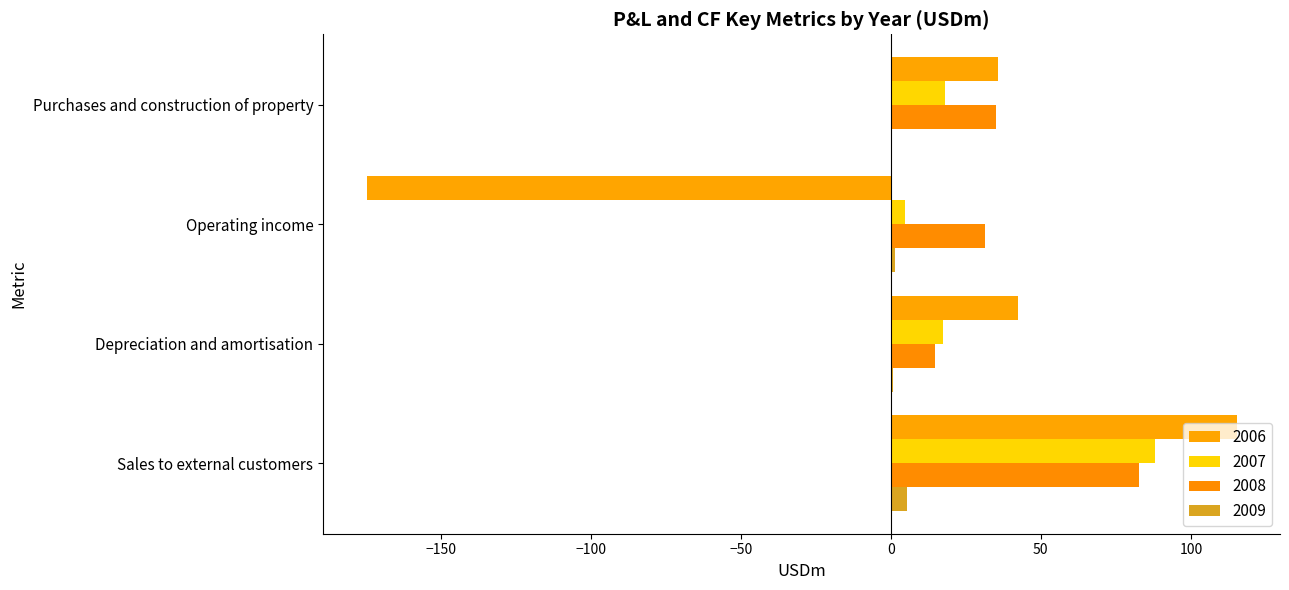

Which category has the highest value across all series?

Sales to external customers